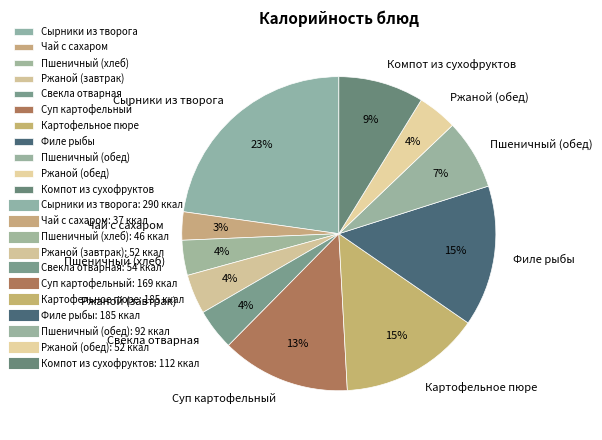

True or false: Сырники из творога accounts for 33% of the total.

False